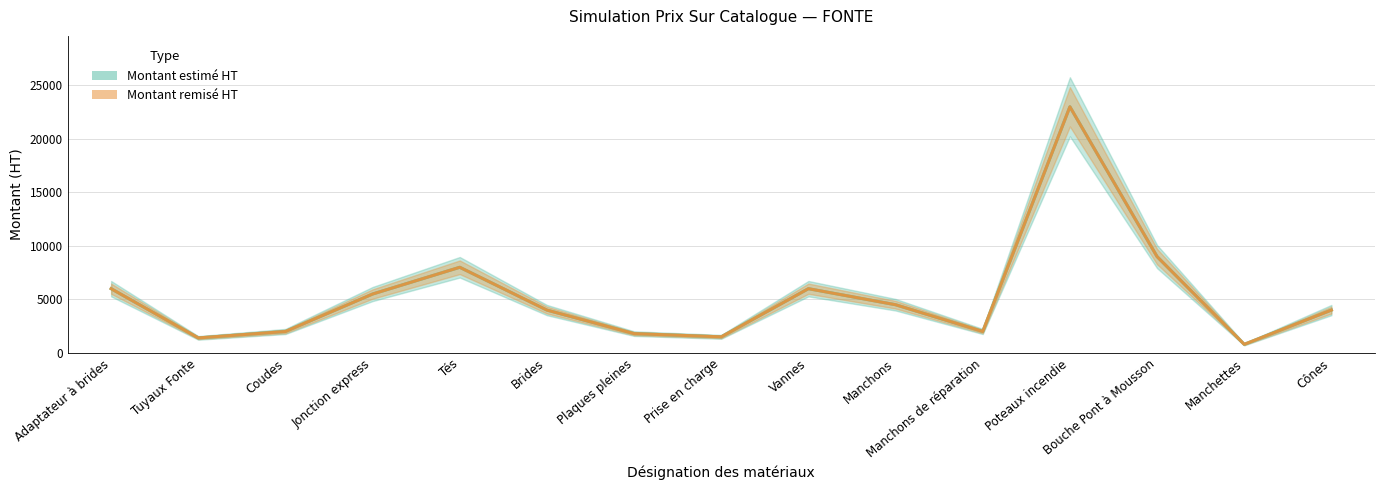

True or false: Montant estimé HT and Montant remisé HT cross at least once.

False